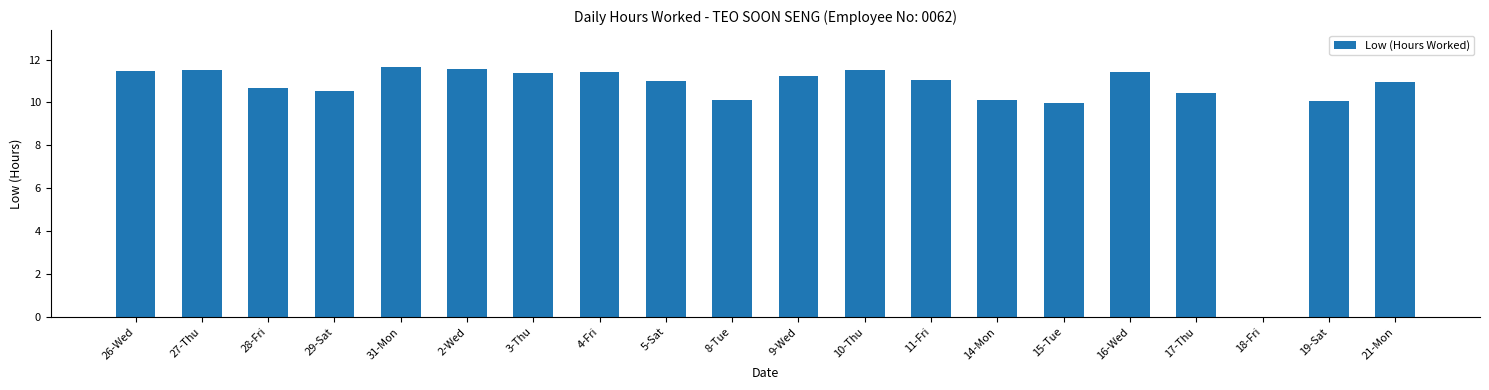

Does the chart contain stacked bars?

No